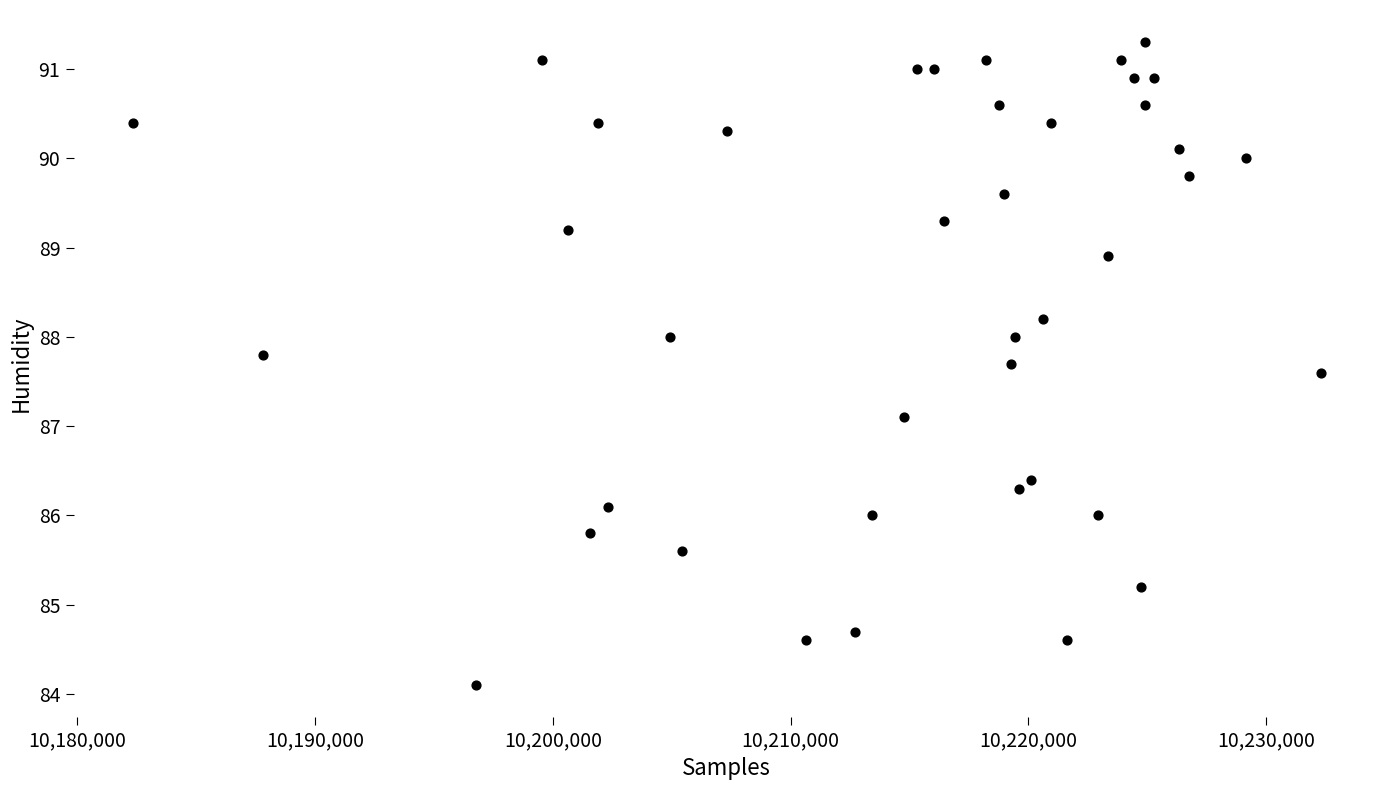

What is the range of Y values (max minus min)?

7.2